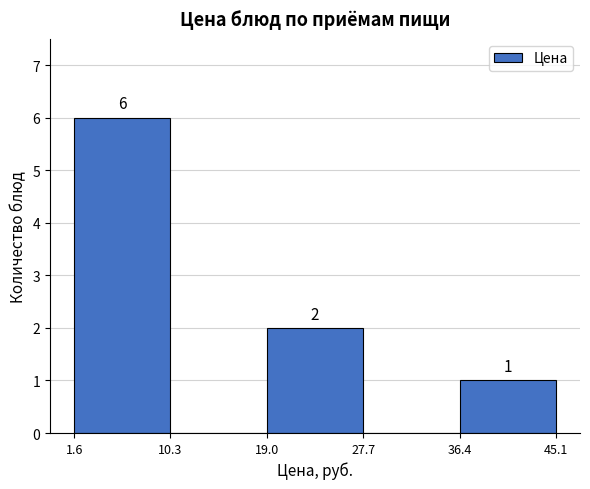

Which range on the x-axis has the tallest bar?

1.6 to 10.3